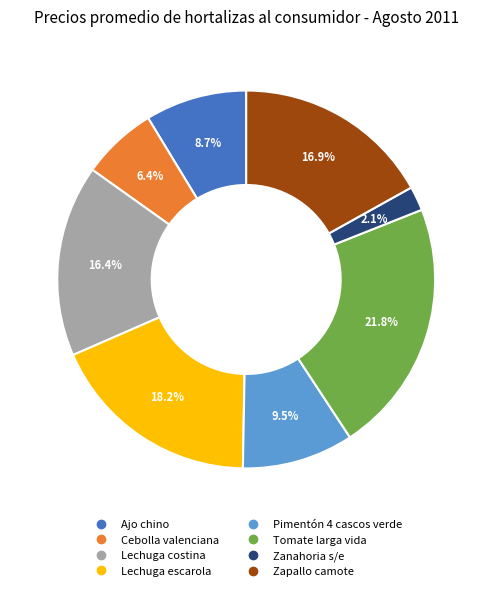

How much of the chart is everything except Pimentón 4 cascos verde?

90.5%